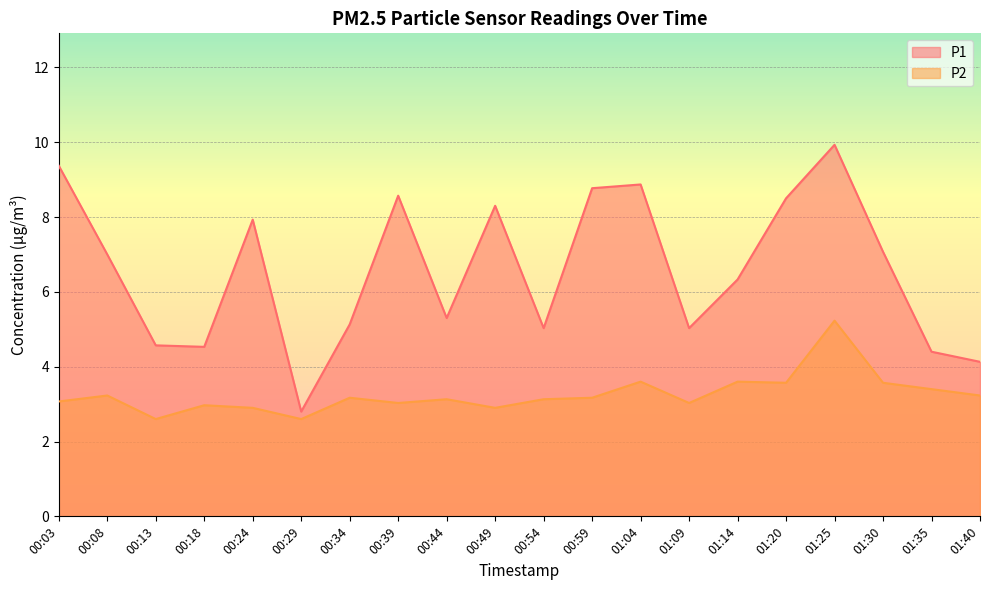

Reading left to right, extract all data points from this chart.

P1: 00:03=9.4	00:08=7.0	00:13=4.6	00:18=4.5	00:24=7.9	00:29=2.8	00:34=5.1	00:39=8.6	00:44=5.3	00:49=8.3	00:54=5.0	00:59=8.8	01:04=8.9	01:09=5.0	01:14=6.3	01:20=8.5	01:25=9.9	01:30=7.1	01:35=4.4	01:40=4.1
P2: 00:03=3.1	00:08=3.2	00:13=2.6	00:18=3.0	00:24=2.9	00:29=2.6	00:34=3.2	00:39=3.0	00:44=3.1	00:49=2.9	00:54=3.1	00:59=3.2	01:04=3.6	01:09=3.0	01:14=3.6	01:20=3.6	01:25=5.2	01:30=3.6	01:35=3.4	01:40=3.2